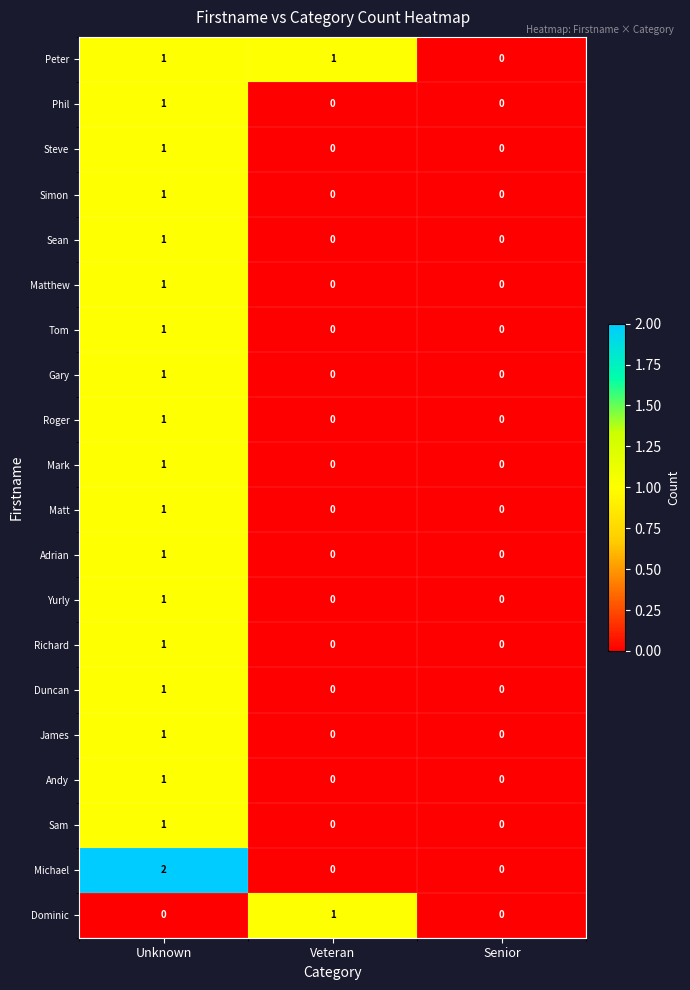

How many data points does each series have?

3